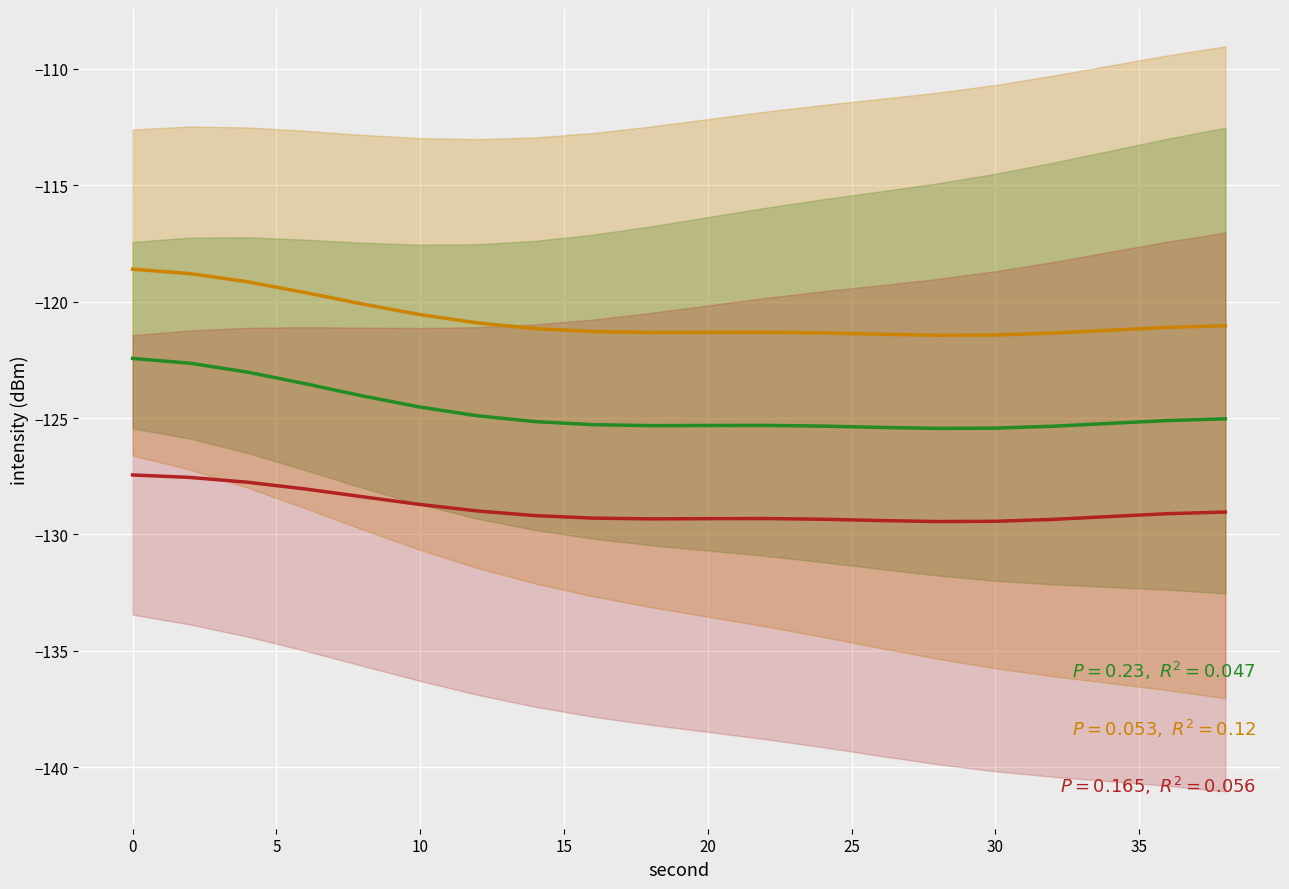

Is it true that upper_intensity equals -167.8 at 10?

False